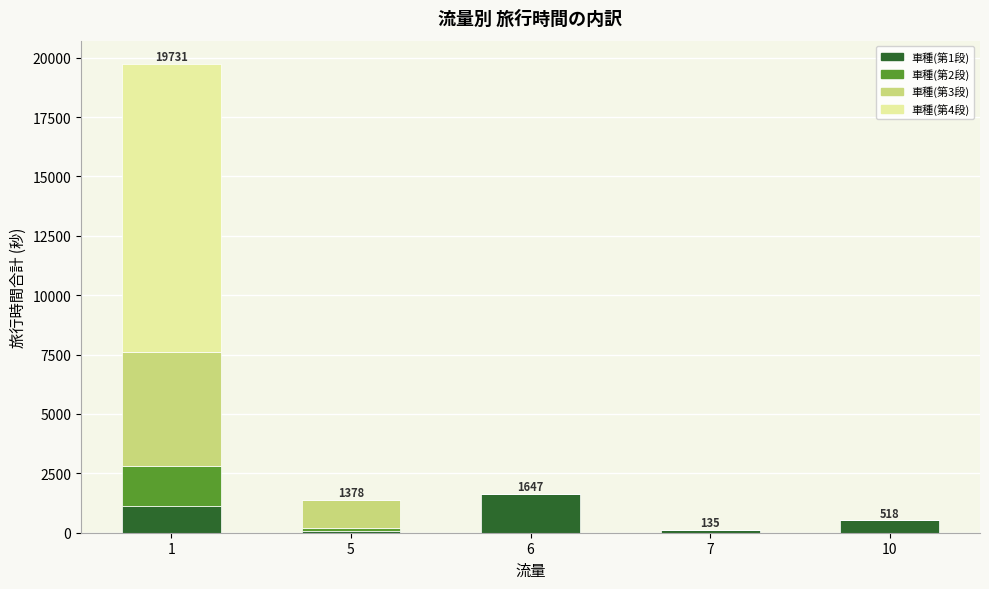

List the series in order of their overall mean, lowest first.

車種(第2段), 車種(第1段), 車種(第3段), 車種(第4段)